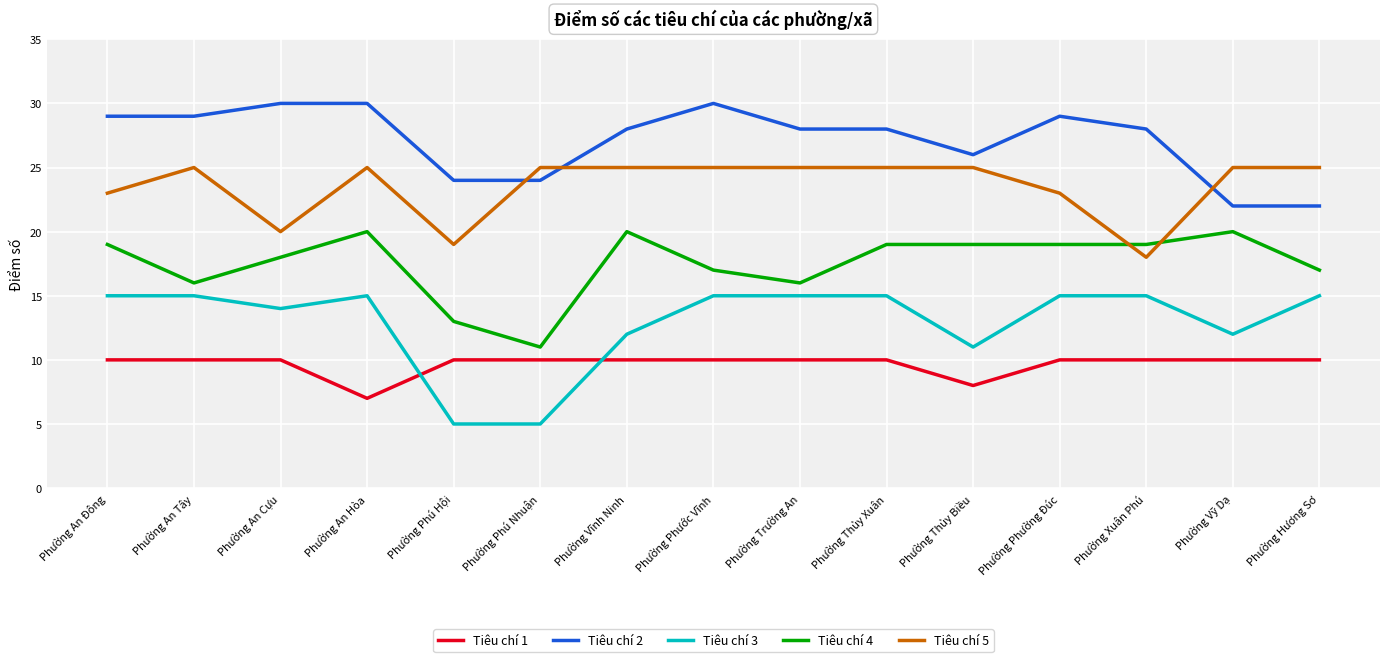

How many lines are shown in the chart?

5